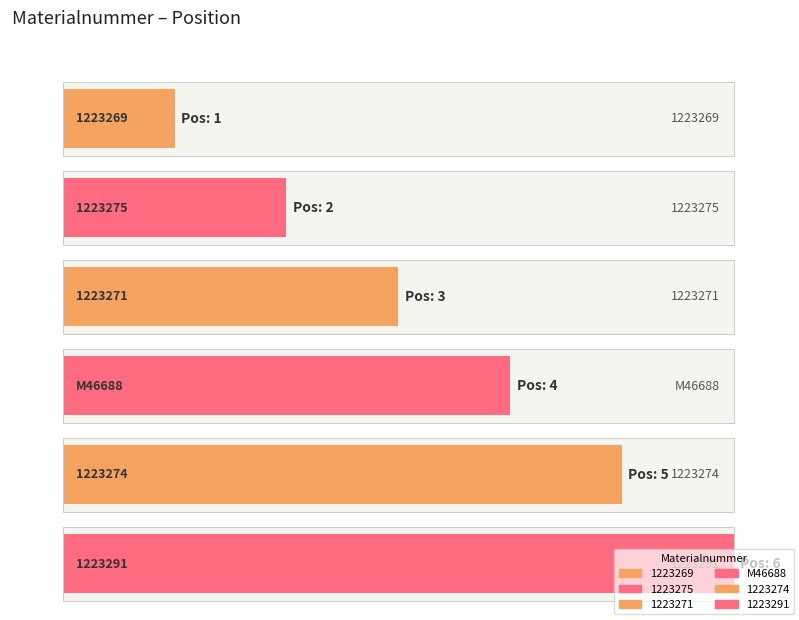

What is the change in value from 1223275 to 1223291?

+4